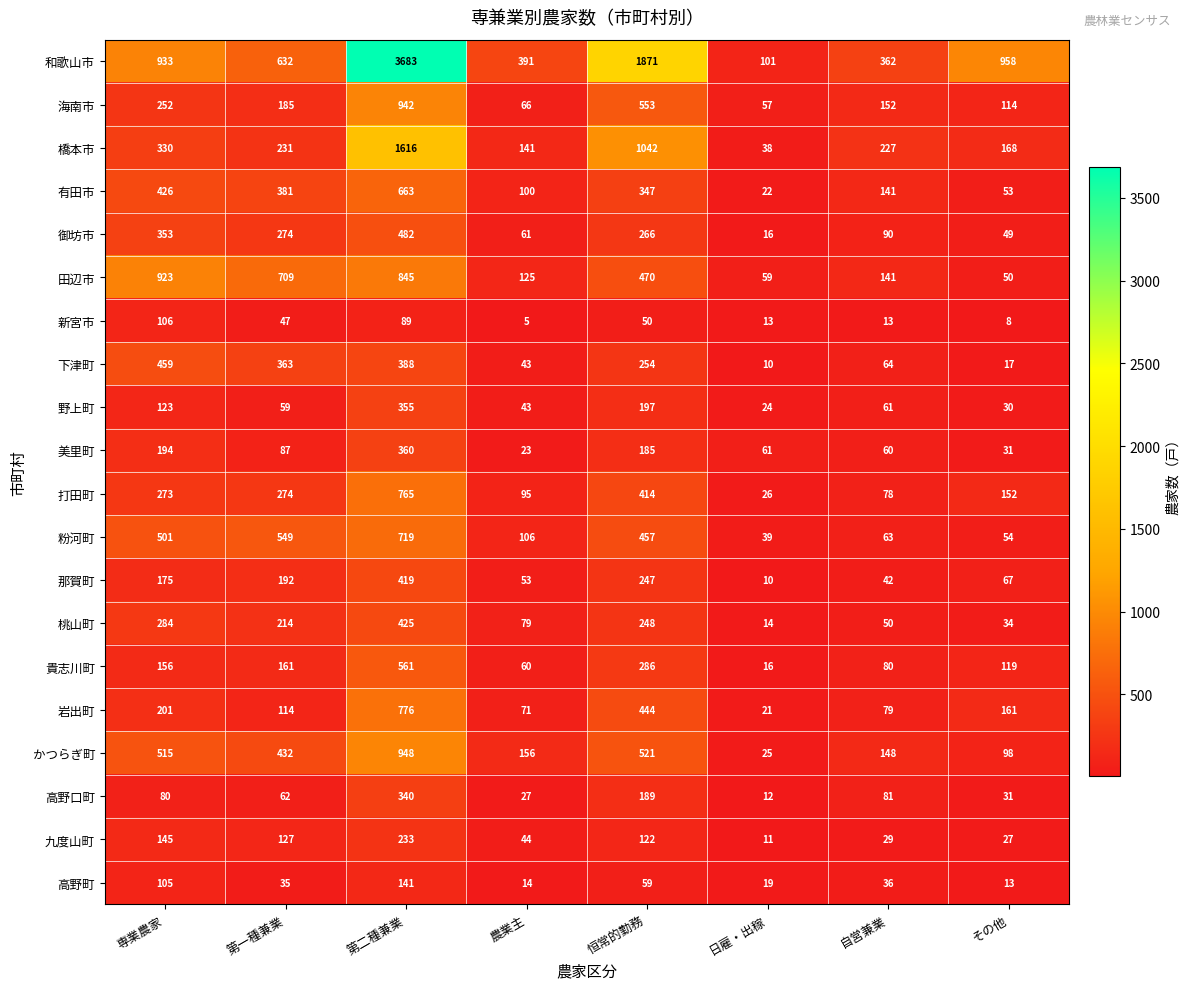

At how many categories does at least one series exceed 1711?

2